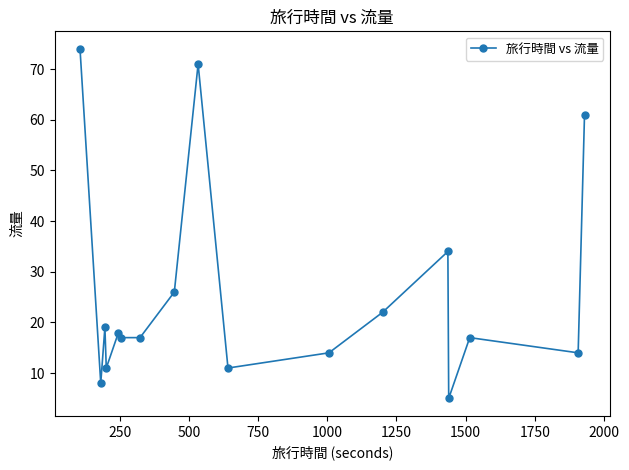

What is the value of the 6th point from the left?

17